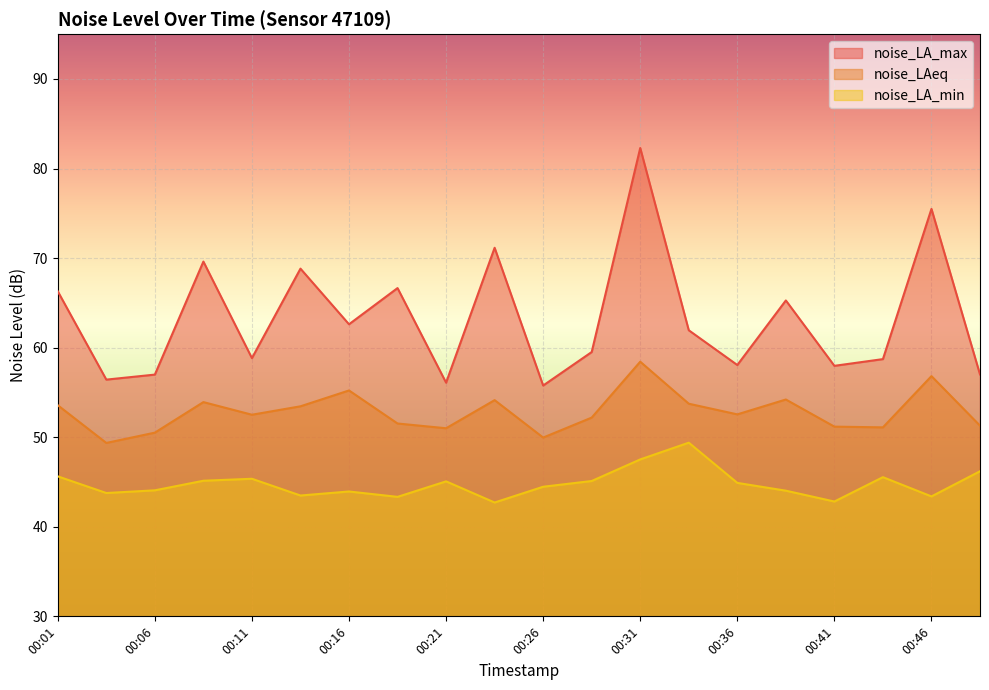

Where is noise_LAeq nearest to the value 53?

00:14